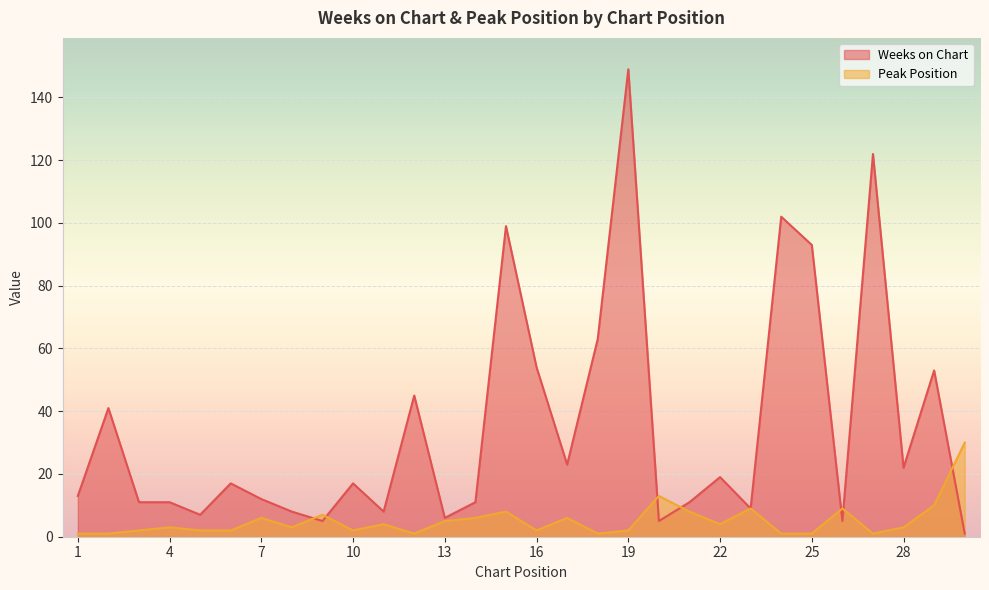

Which series has the largest total across all categories?

Weeks on Chart